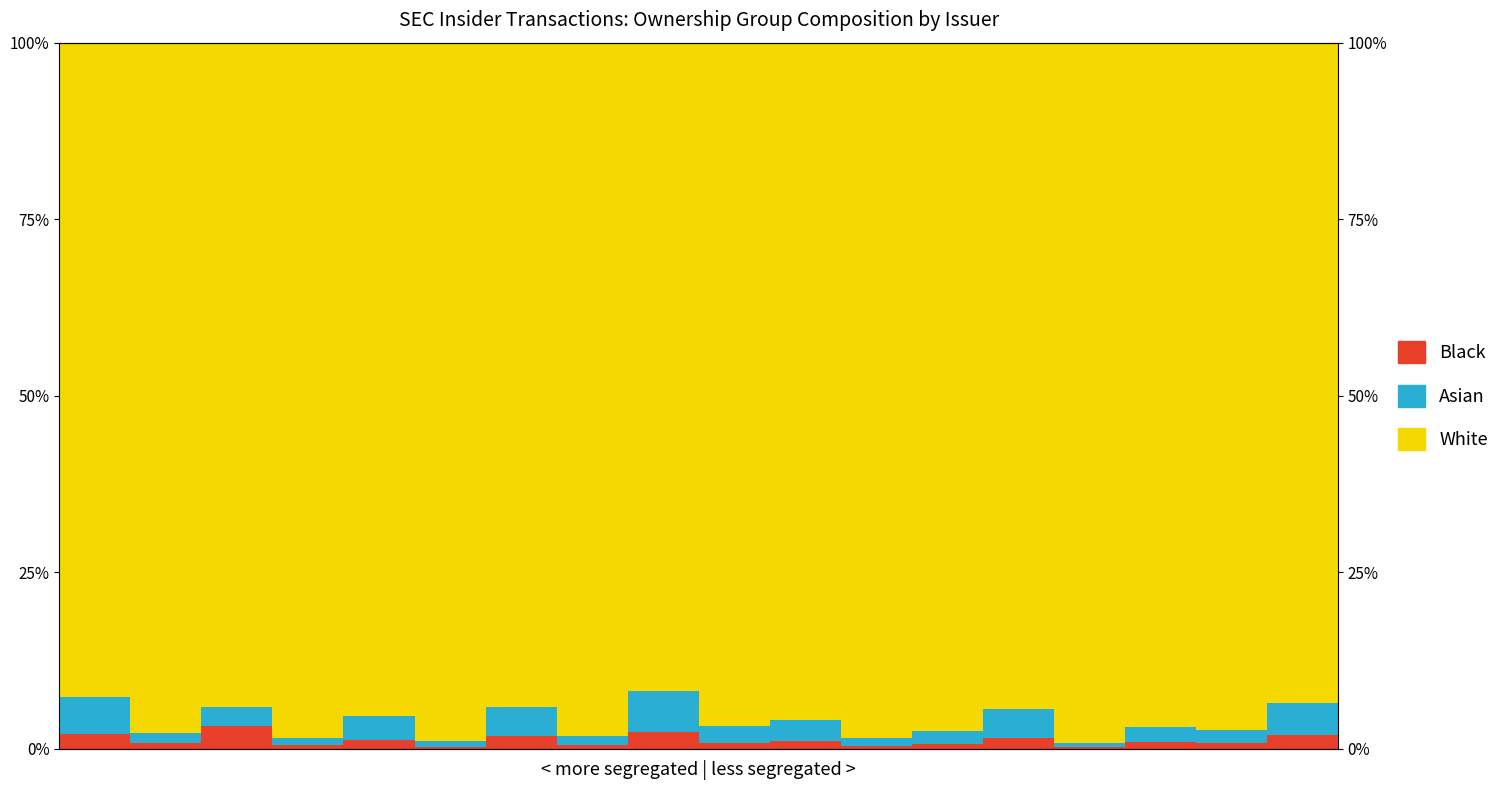

Is it true that Black equals 2.0 at 13?

False